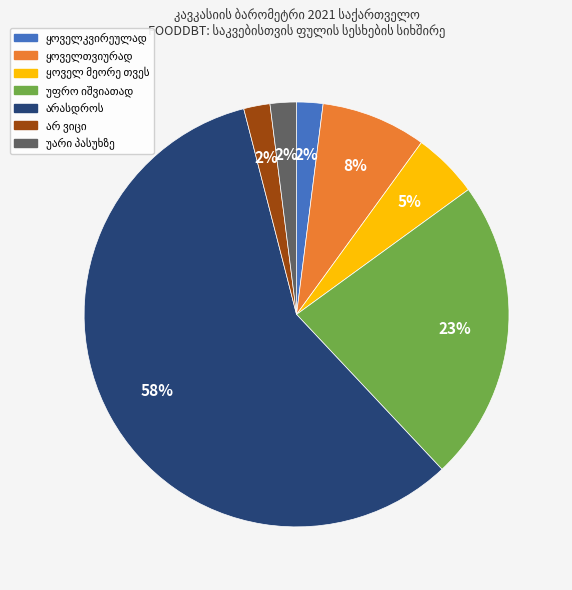

To the nearest percent, what is the difference between the largest and smallest slice percentages?

56%